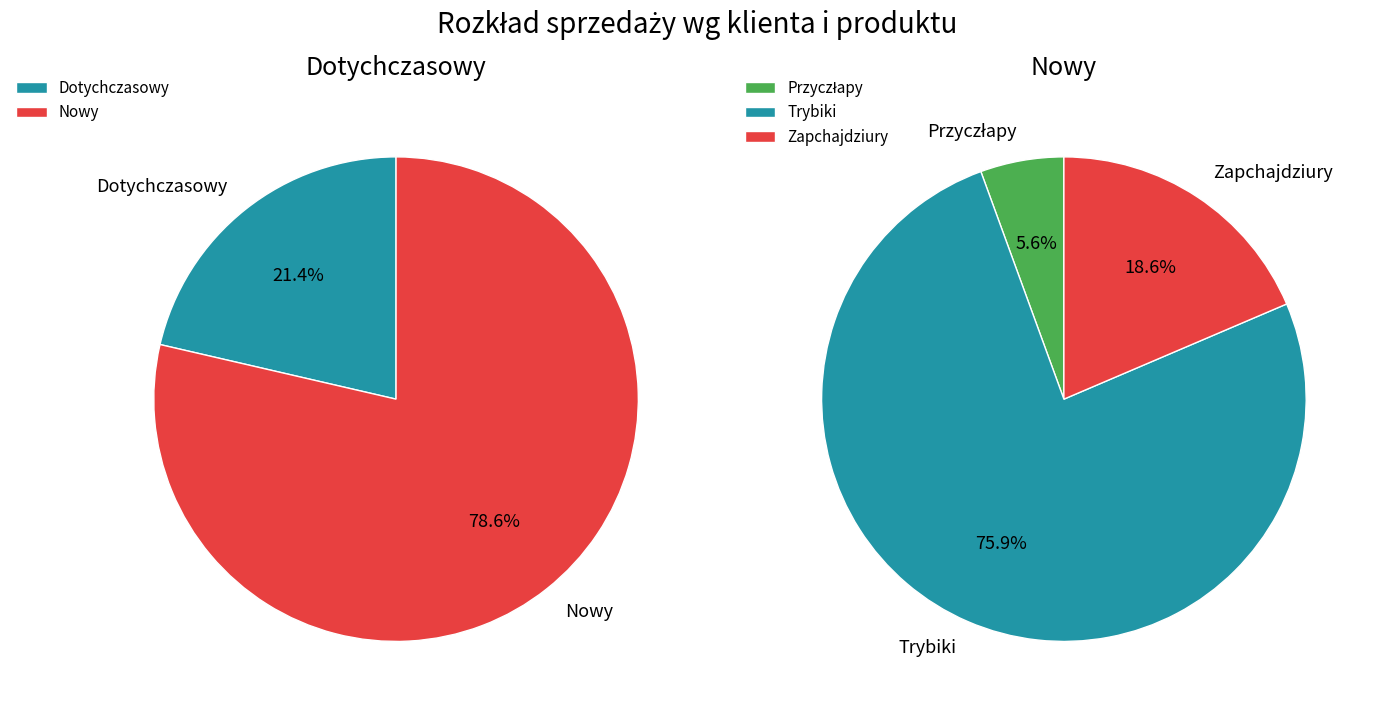

Rank the categories by value from highest to lowest.

Nowy, Dotychczasowy